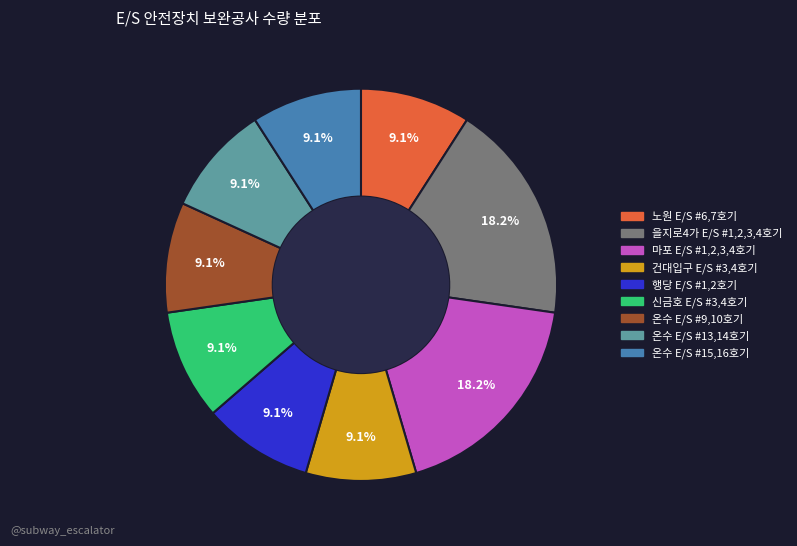

Is the sum of 온수 E/S #9,10호기 and 온수 E/S #15,16호기 greater than half?

No